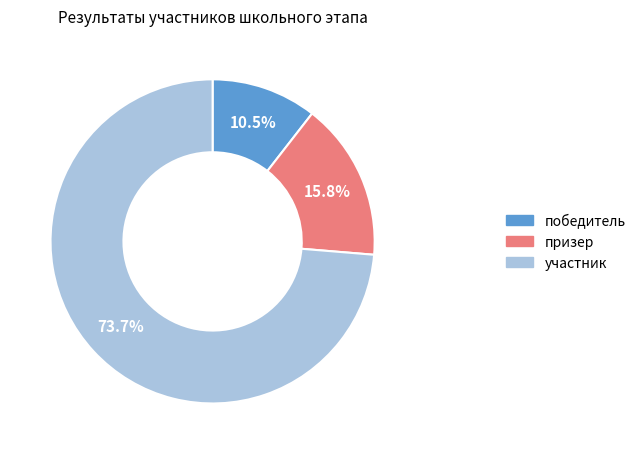

Which category has the smallest portion of the pie?

победитель